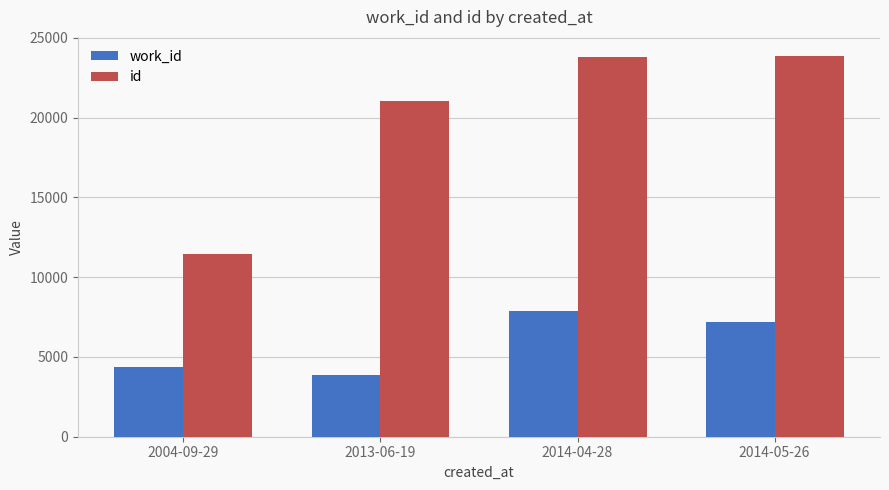

What is the difference between the maximum and minimum values in the id series?

12388